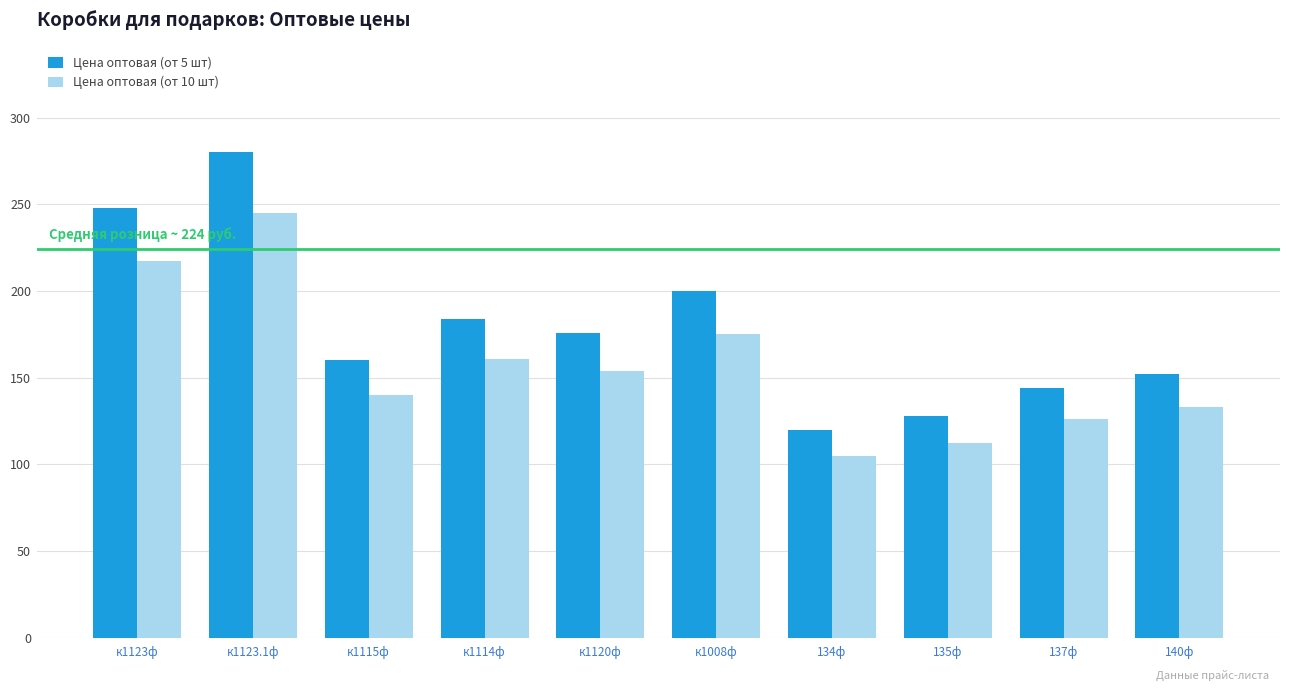

What is the sum of the Цена оптовая (от 10 шт) values at к1008ф and 140ф?

308